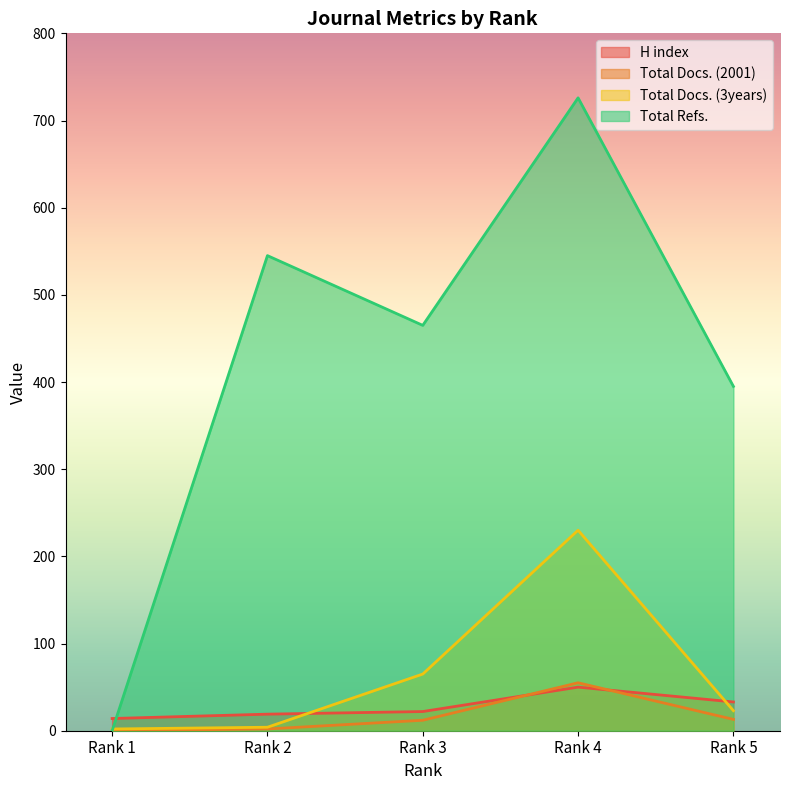

Which category has the highest value in the Total Docs. (2001) series?

Rank 4